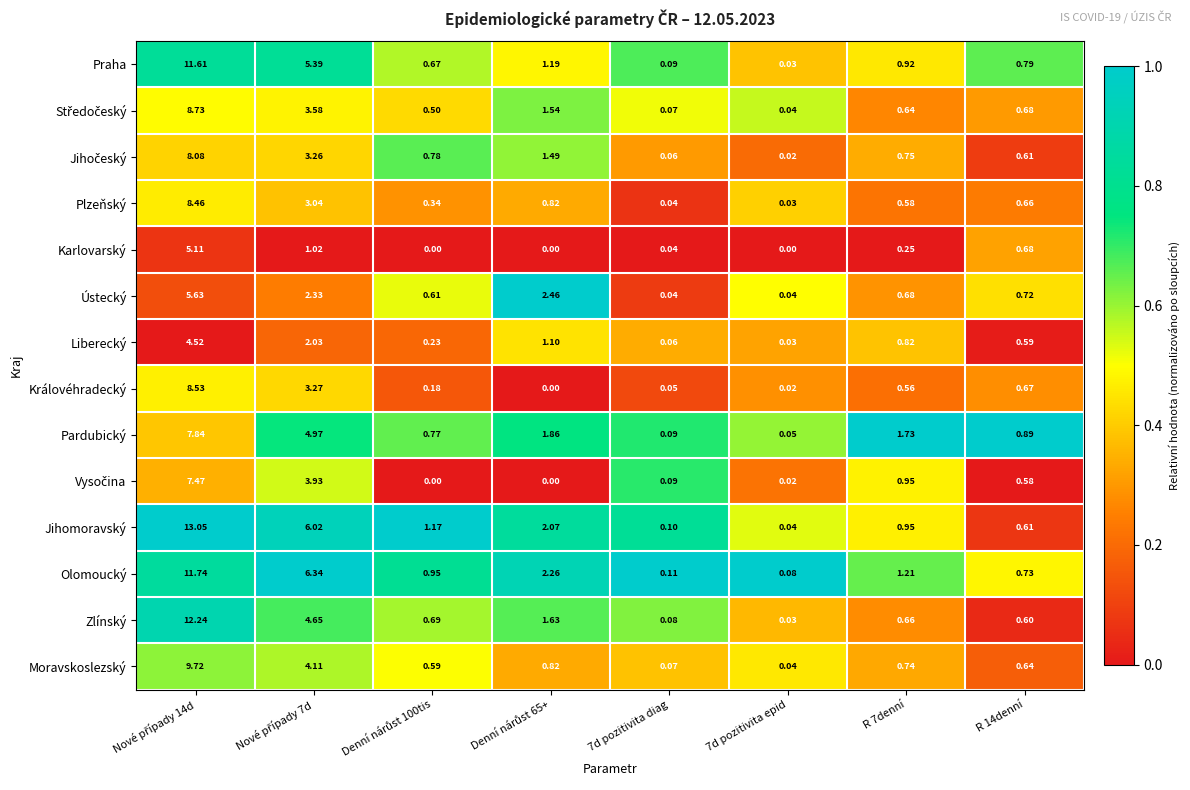

Which series has the widest spread of values?

Jihomoravský